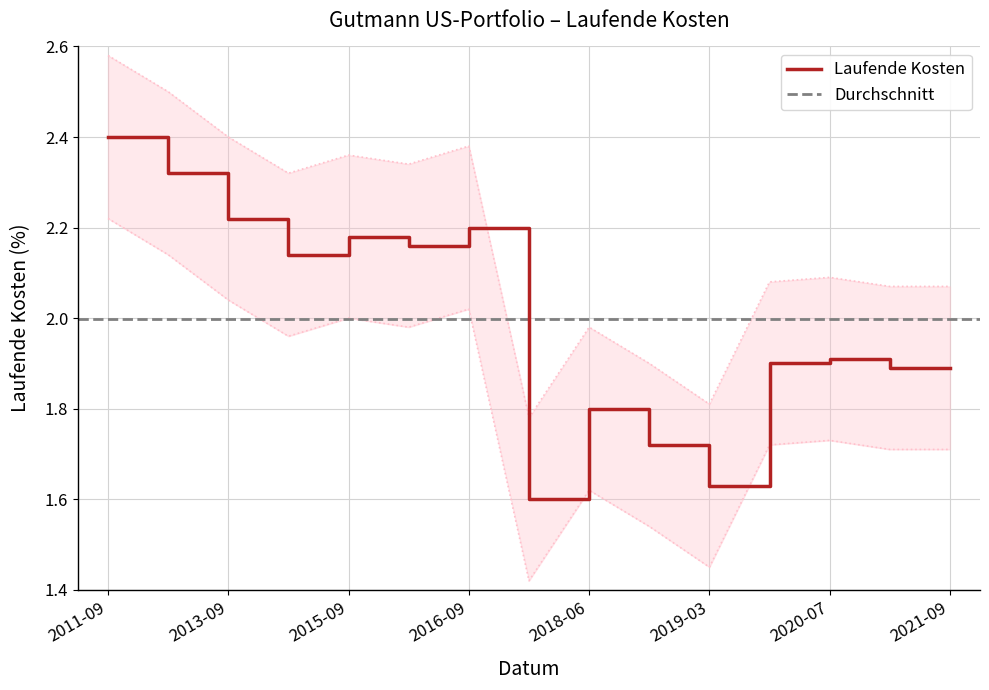

How many data points does each series have?

15